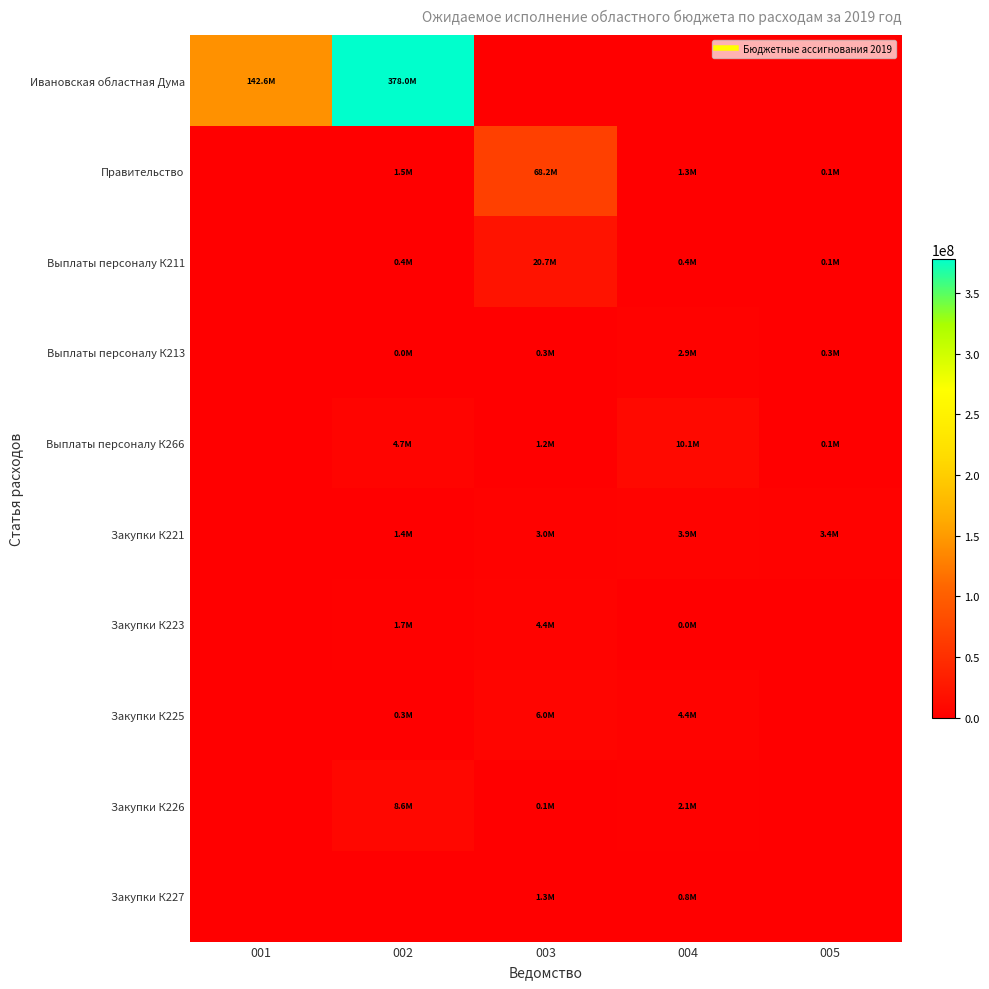

What is the spread (max minus min) of values at 005?

3392544.8